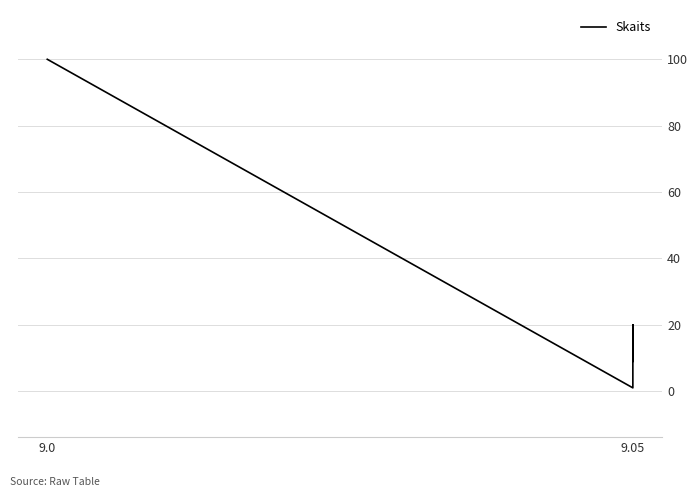

Does the chart have visible grid lines?

Yes